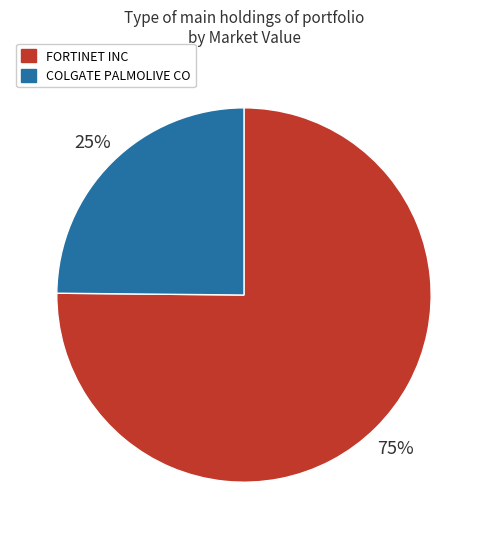

How many segments does this pie chart have?

2